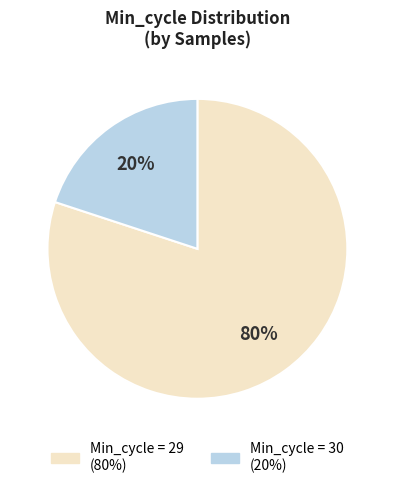

How many slices are in this pie chart?

2